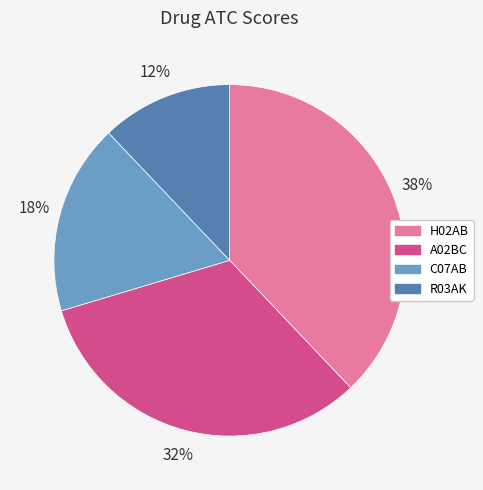

Is the sum of R03AK and A02BC greater than half?

No